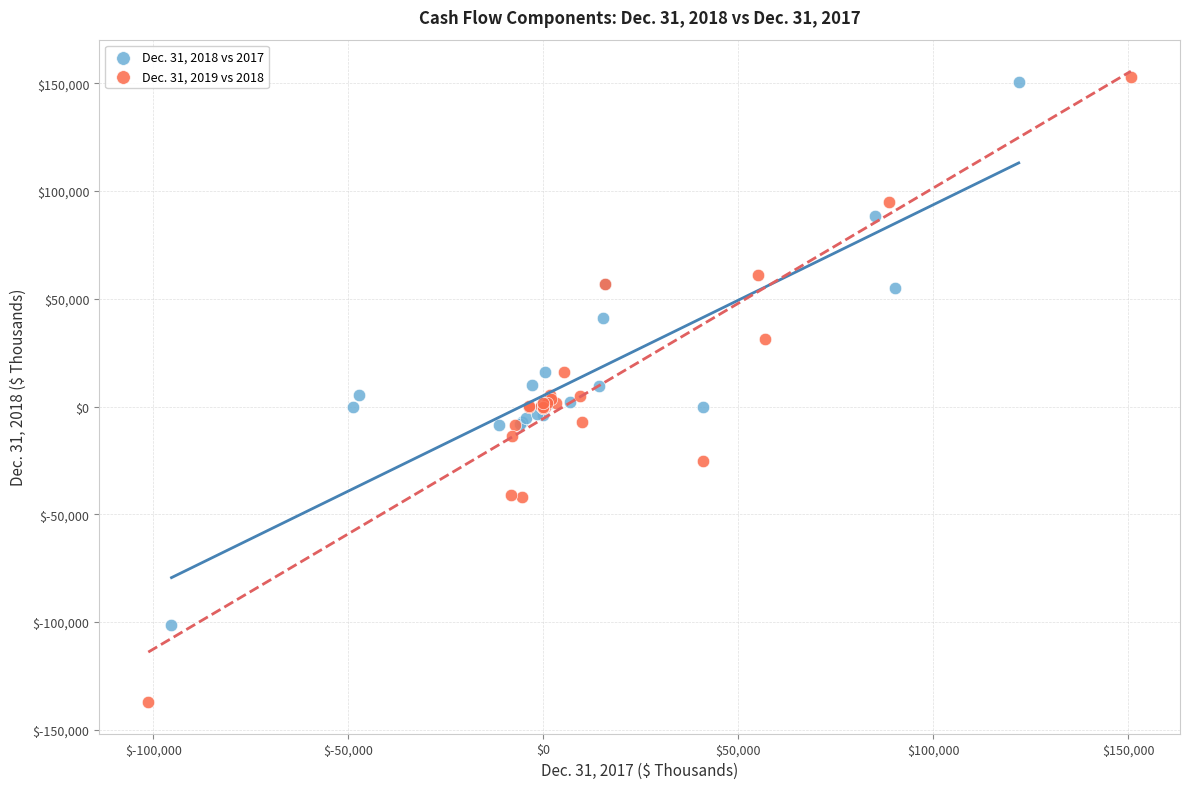

Which series has the widest spread of Y values?

Dec. 31, 2019 vs 2018